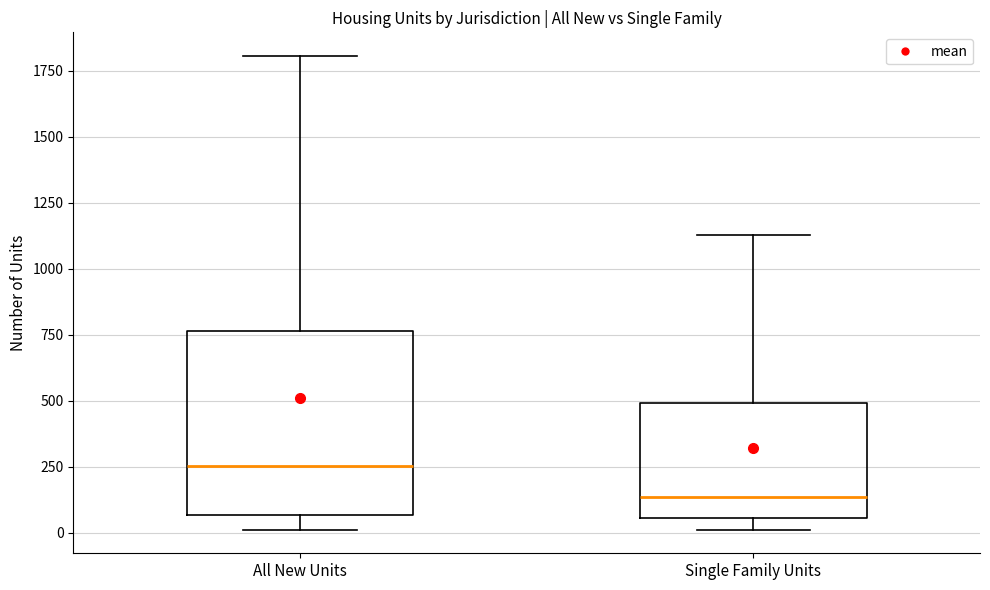

Reading left to right, transcribe this box plot: for each box, give where its median line is, the range the box spans, and where its two whiskers end, as read against the y-axis. The values are not printed on the chart, so give them approximately, as read against the axis.

All New Units: median 250, box 50 to 750, whiskers 0 to 1800
Single Family Units: median 150, box 50 to 500, whiskers 0 to 1150